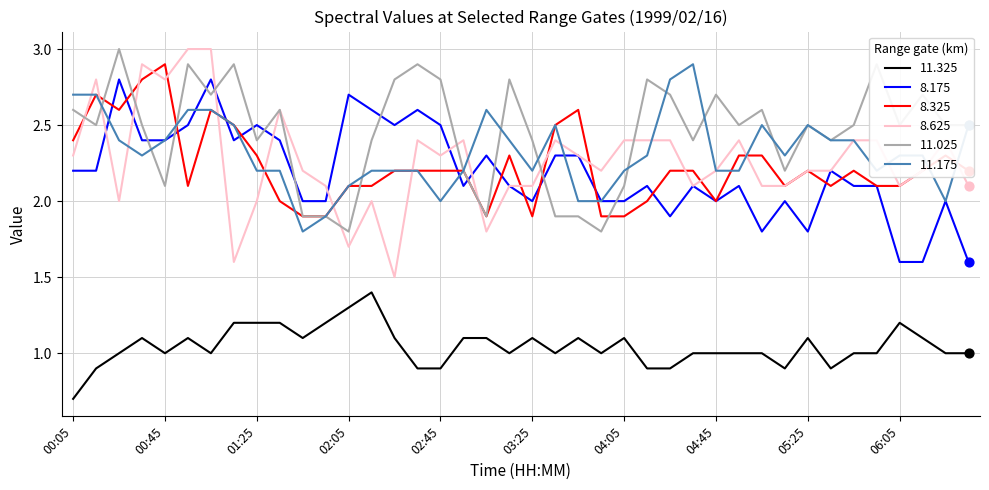

What are all the series names shown in the legend?

11.325, 8.175, 8.325, 8.625, 11.025, 11.175